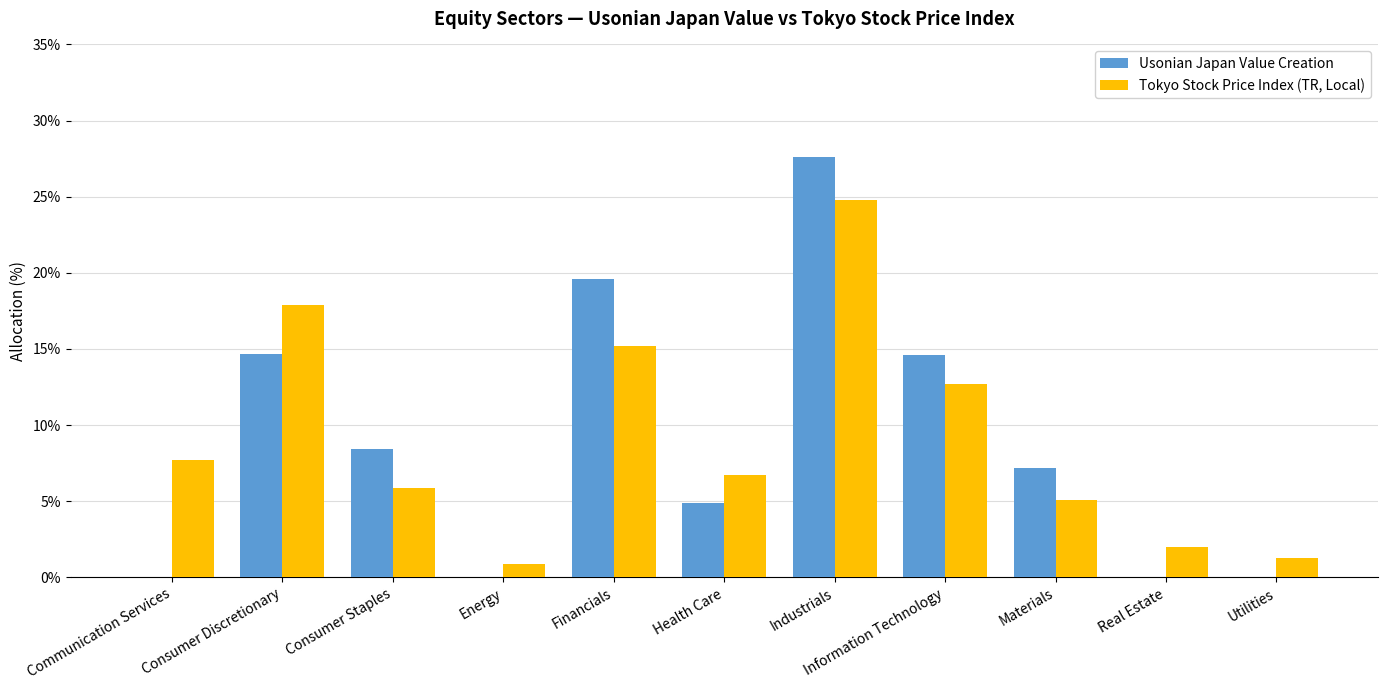

Which series has the widest spread of values?

Usonian Japan Value Creation